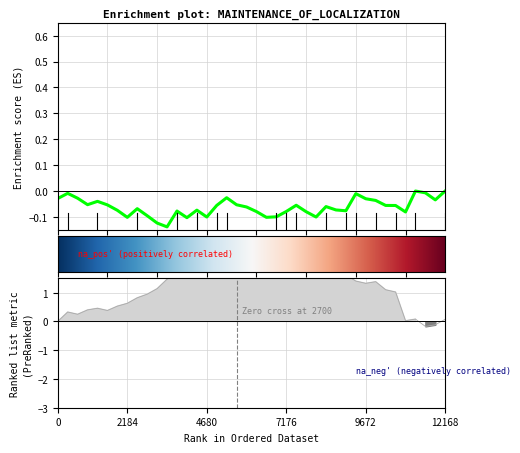

At how many categories does at least one series exceed 1?

17